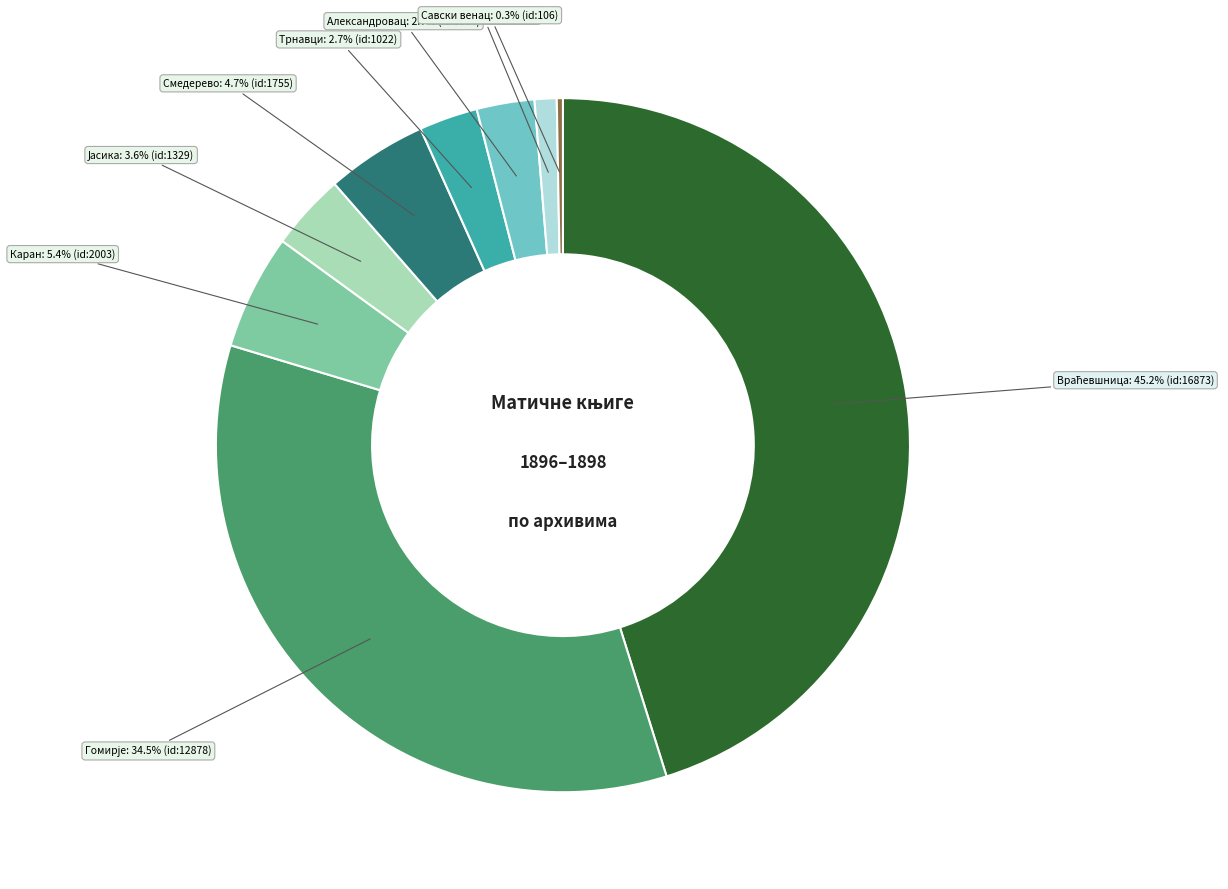

Is there a majority slice in this chart?

No